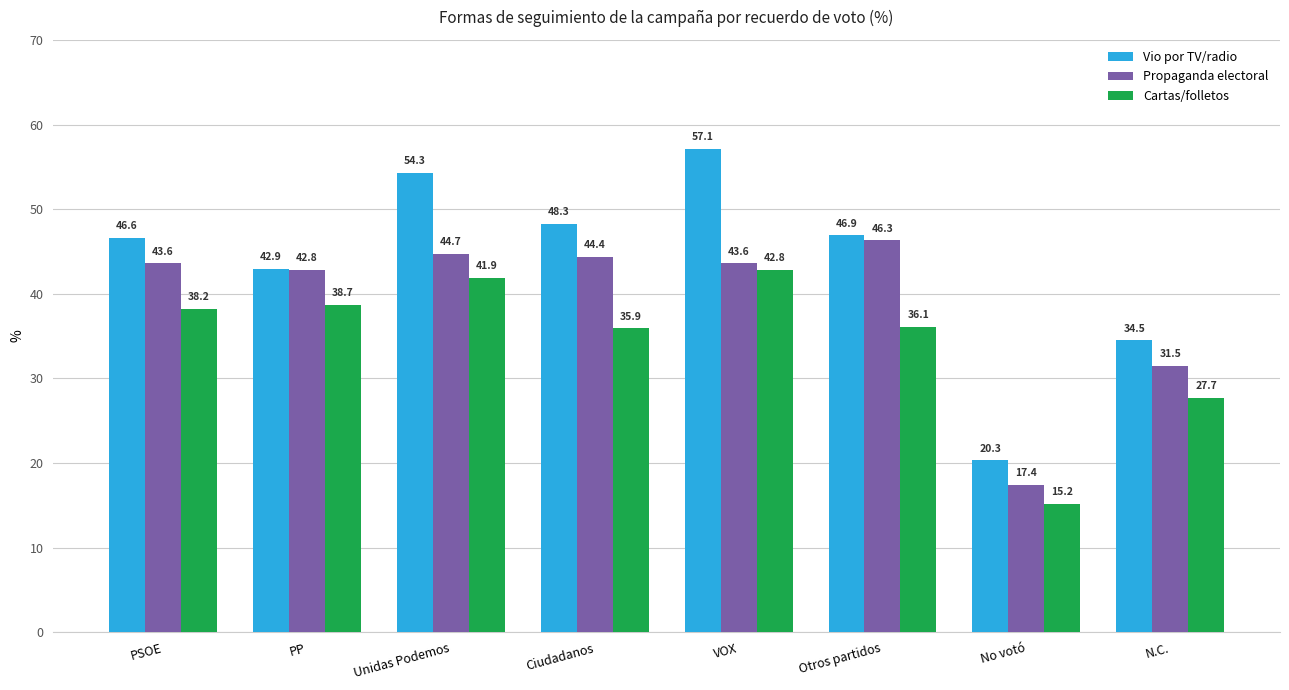

Which label corresponds to the largest value in the chart?

VOX